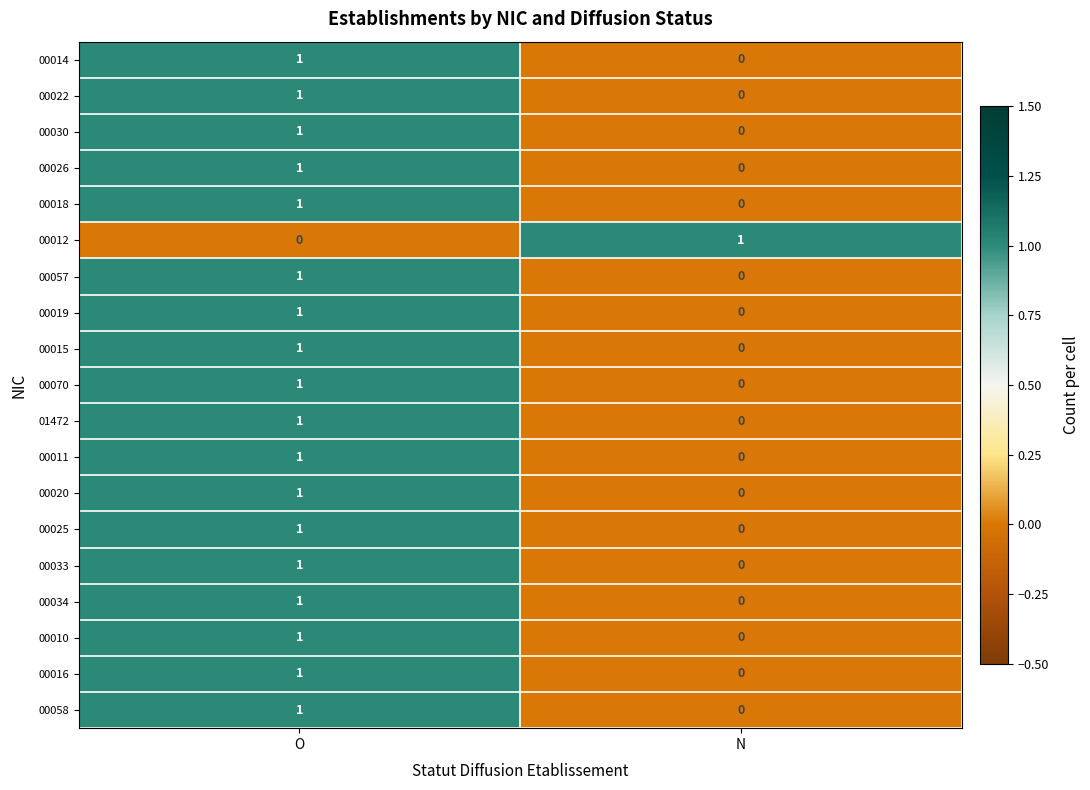

At which category is the sum across all series the highest?

O